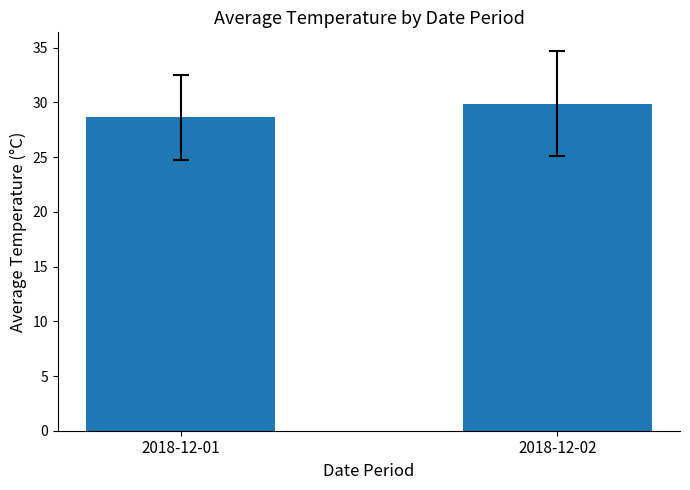

Reading left to right, list all the values displayed in this chart.

28.6	29.9